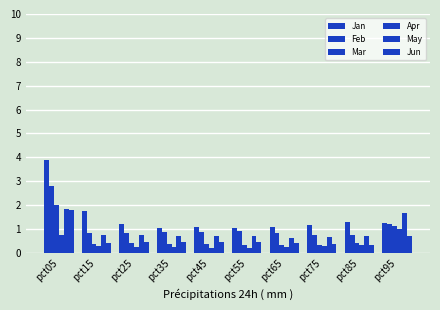

At how many categories does at least one series exceed 3?

1